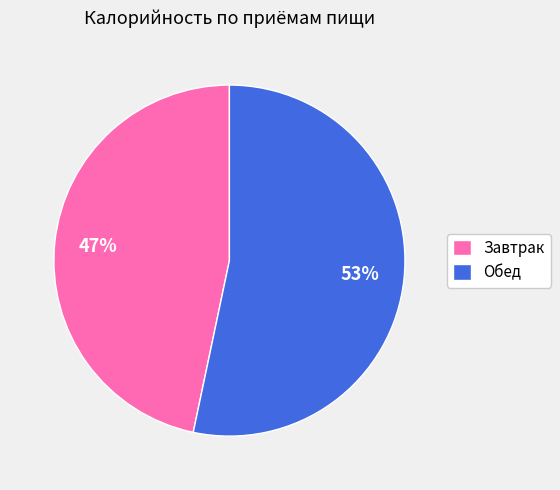

To the nearest percent, what percentage of the pie is Обед?

53%